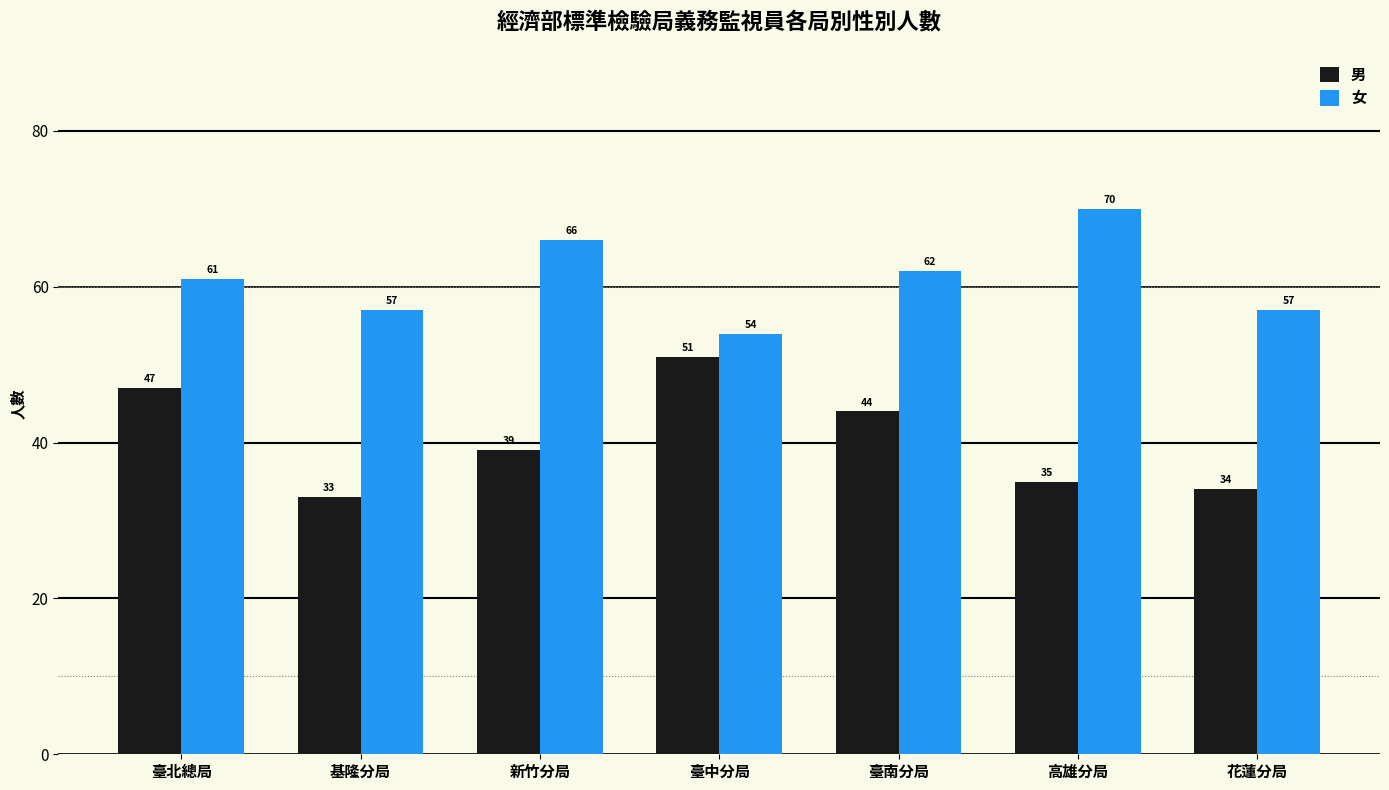

What is the difference between the second highest and second lowest values in the 女 series?

9